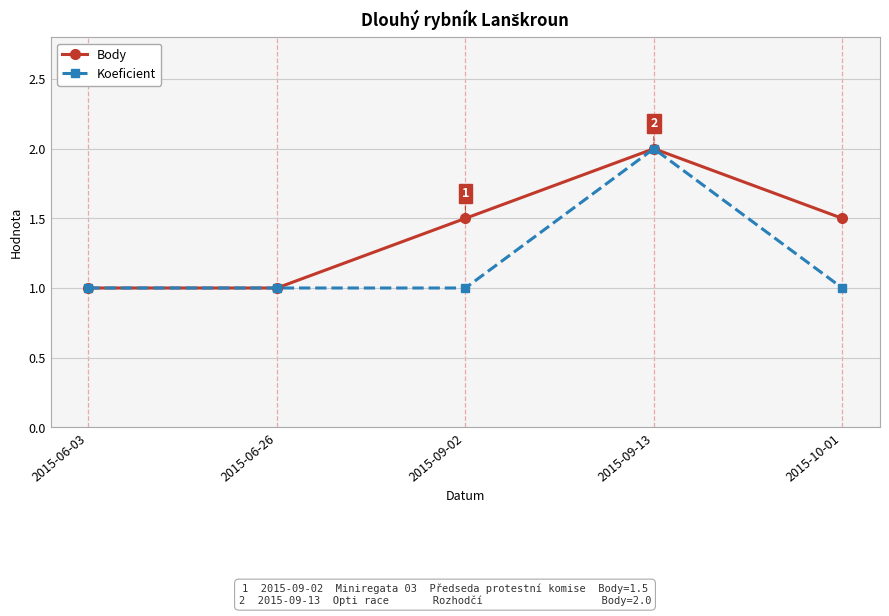

How many series are shown in this chart?

2